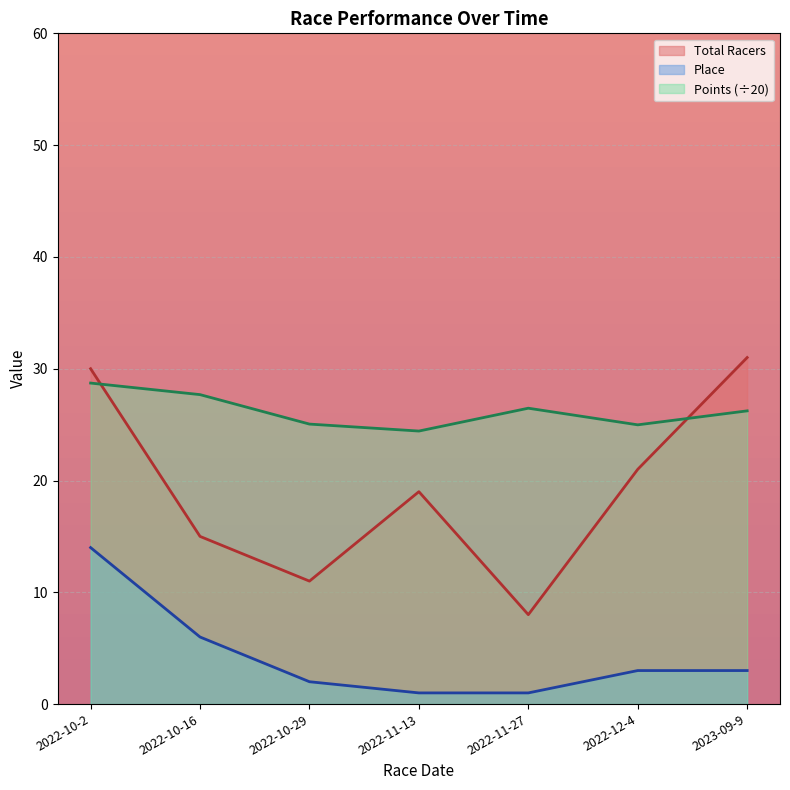

What is the total value across all series at 2022-10-2?

72.7